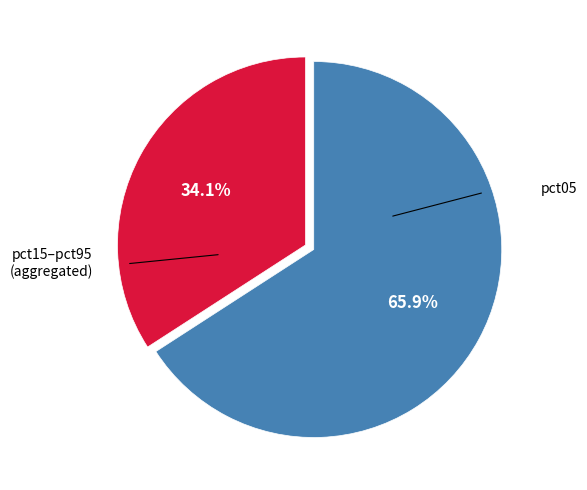

How many segments does this pie chart have?

2